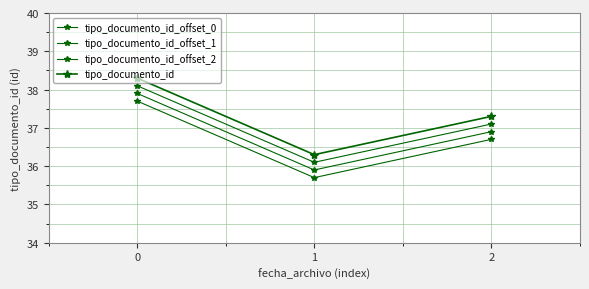

Reading left to right, list all the values displayed in this chart.

tipo_documento_id_offset_0: 37.7	35.7	36.7
tipo_documento_id_offset_1: 37.9	35.9	36.9
tipo_documento_id_offset_2: 38.1	36.1	37.1
tipo_documento_id: 38.3	36.3	37.3